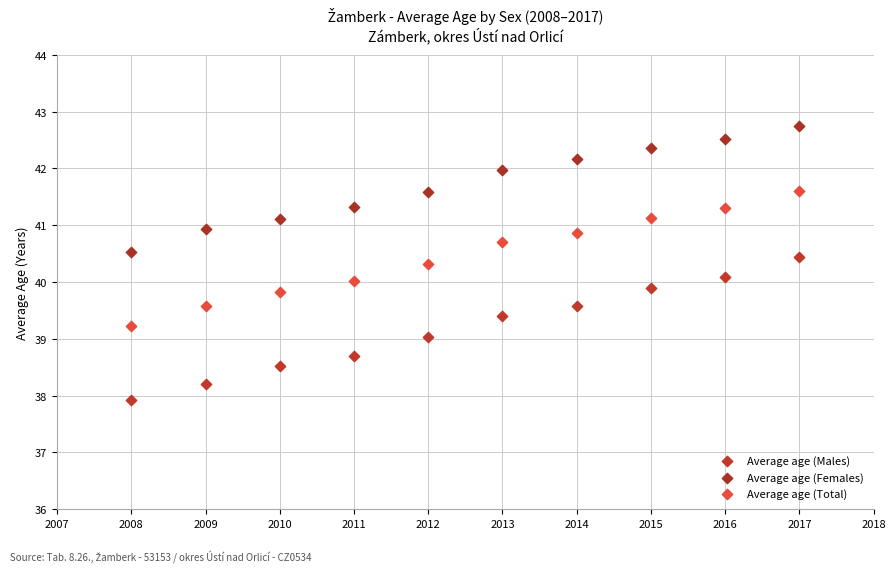

Across all data points, what is the range of X values (max minus min)?

9.0